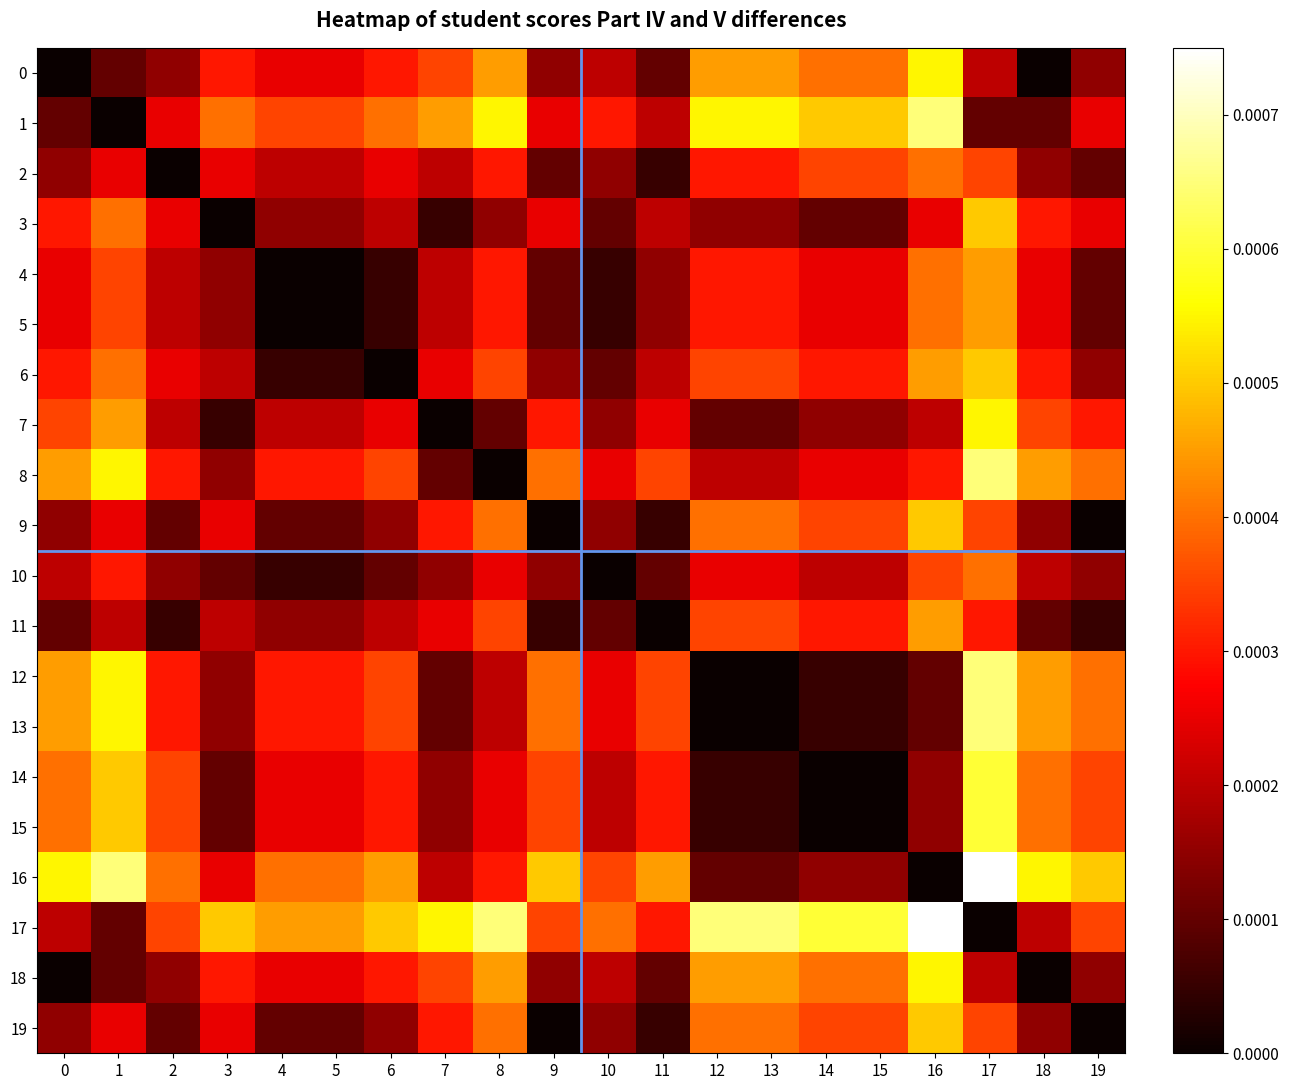

Which series has the largest total across all categories?

17